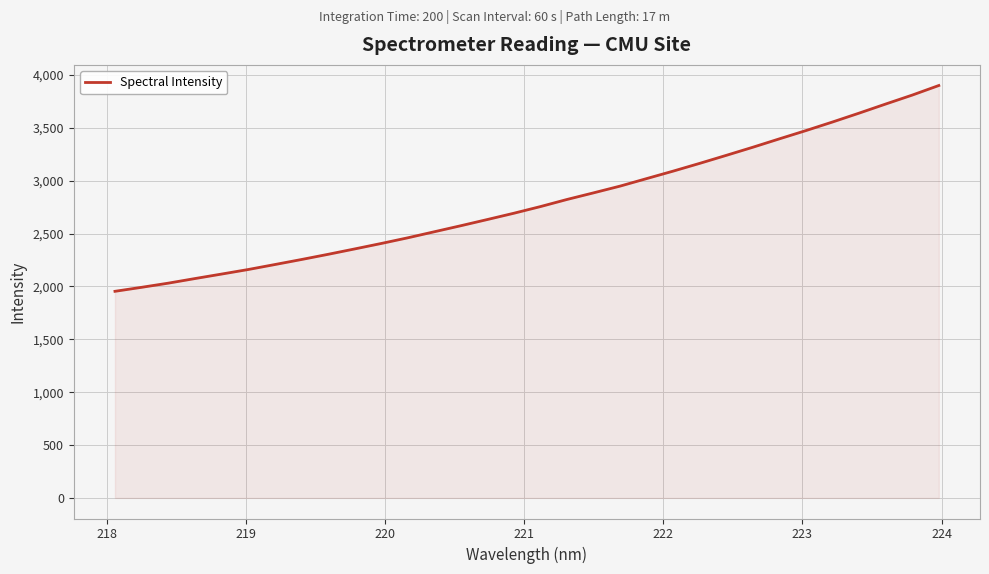

What is the difference between the maximum and minimum values?

1946.3